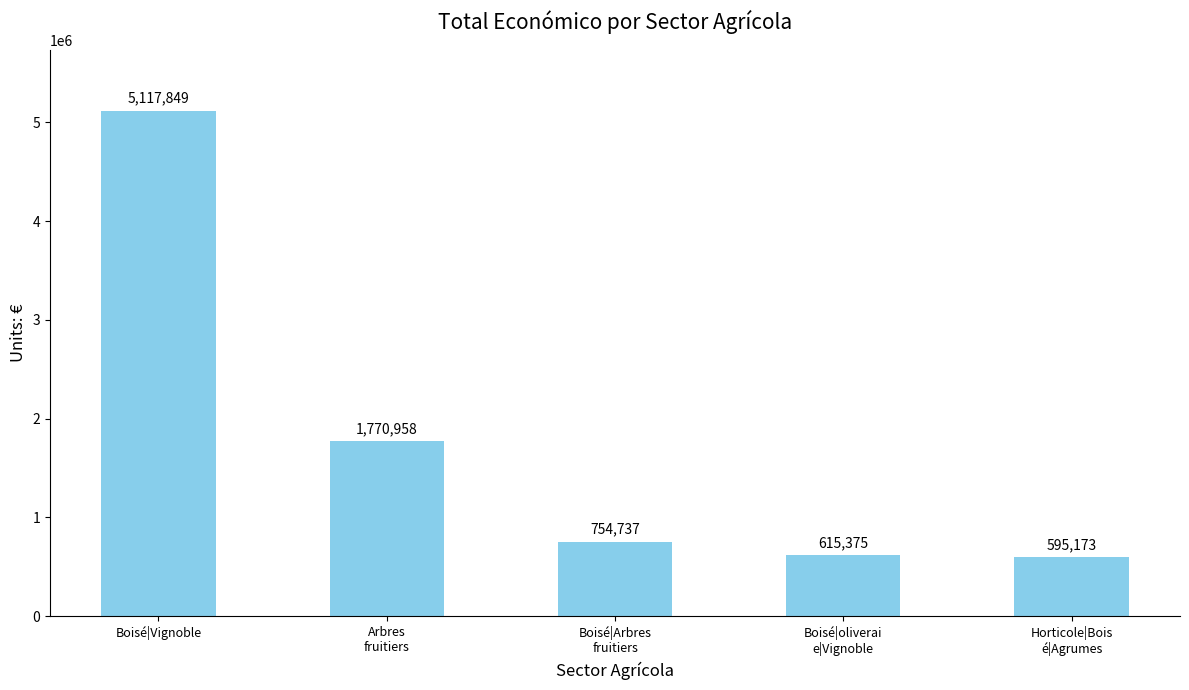

Which has a higher value, Arbres
fruitiers or Horticole|Bois
é|Agrumes?

Arbres
fruitiers